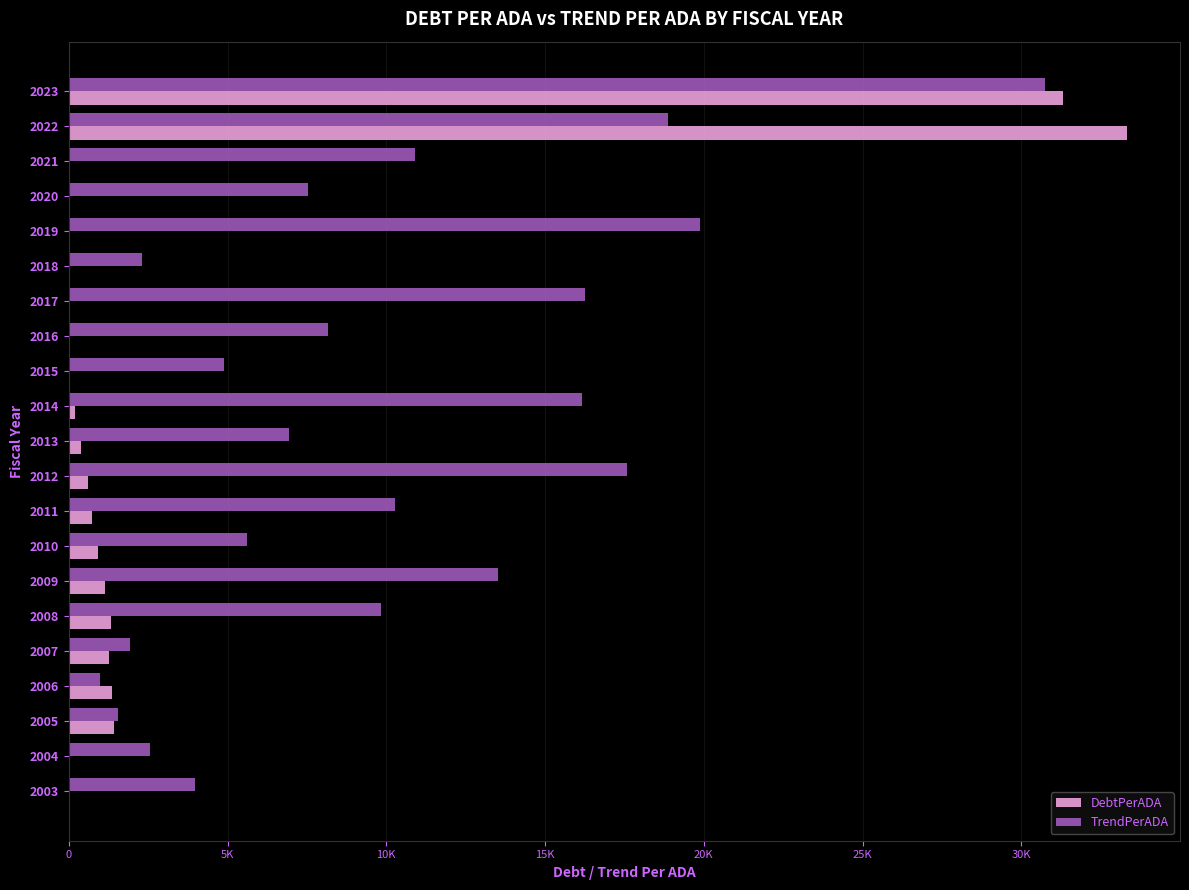

What are all the series names shown in the legend?

DebtPerADA, TrendPerADA